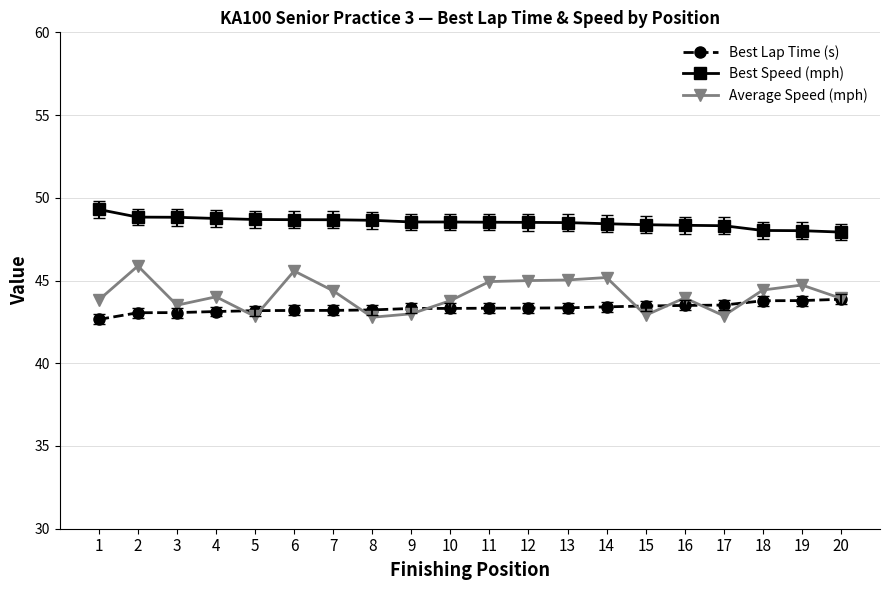

List the series in order of their overall mean, highest first.

Best Speed (mph), Average Speed (mph), Best Lap Time (s)